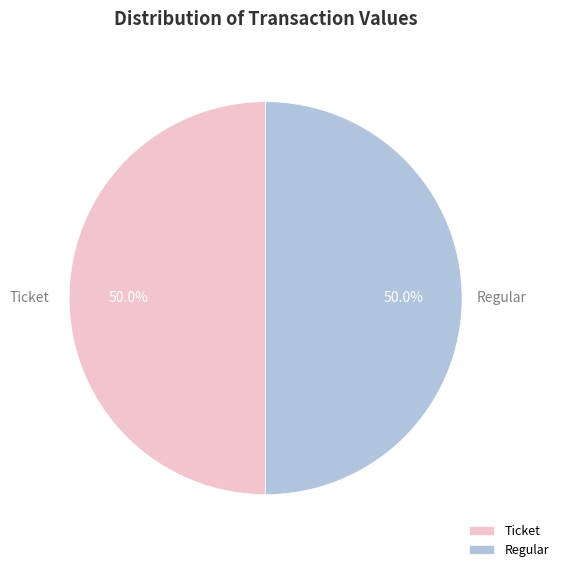

How much of the chart is everything except Regular?

50.0%